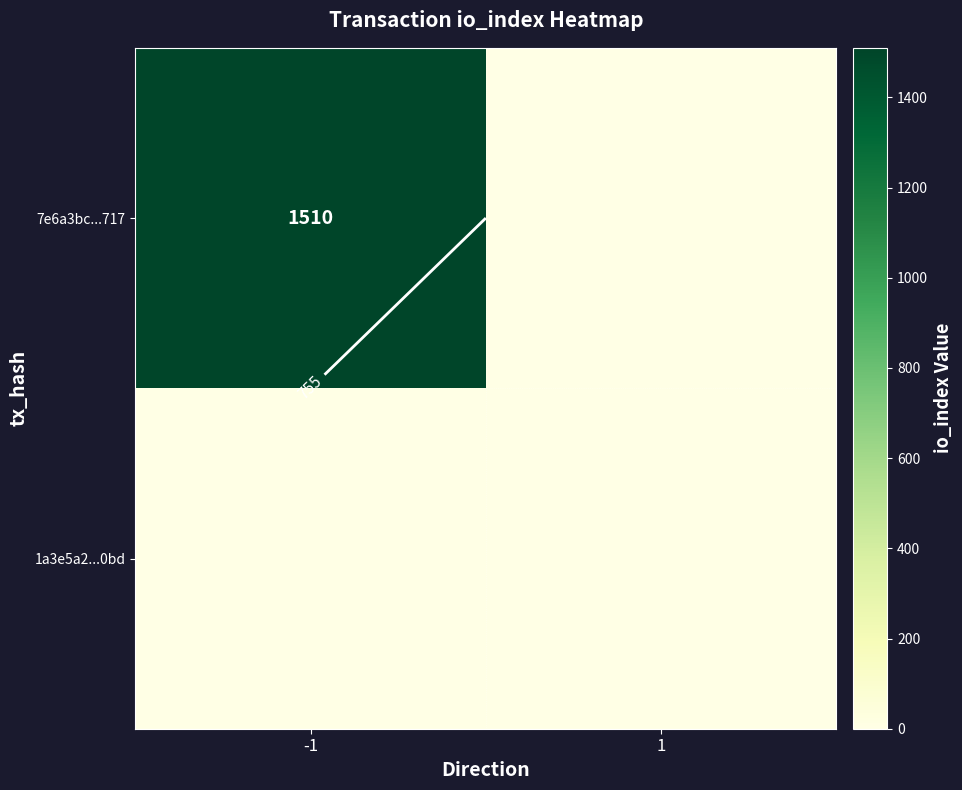

How many values in 7e6a3bc...717 are above zero?

1